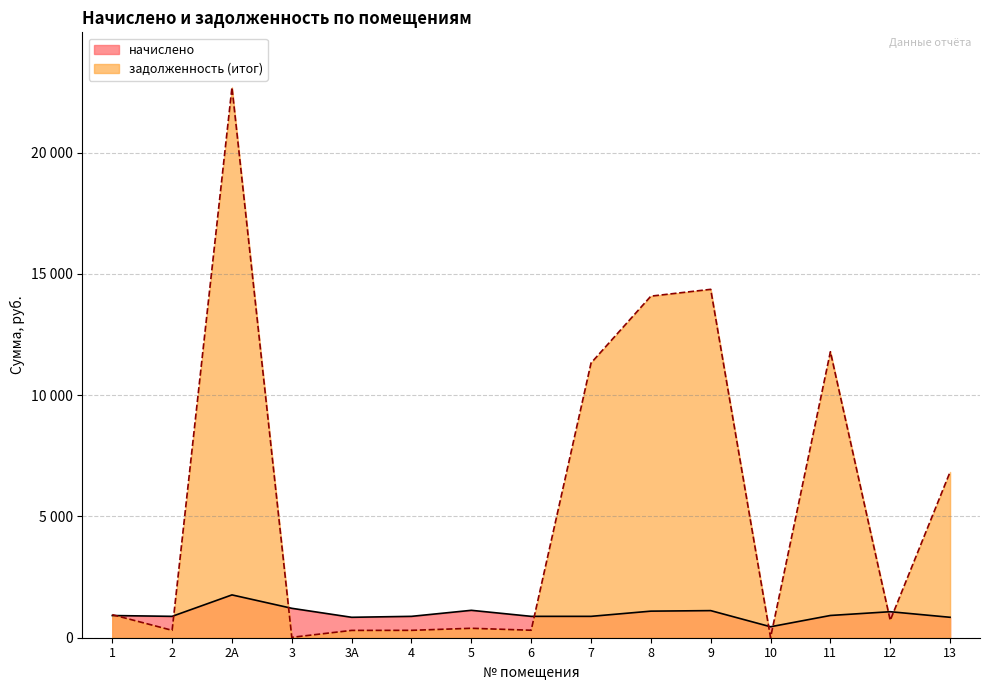

What is the total value across all series at 11?

12710.2